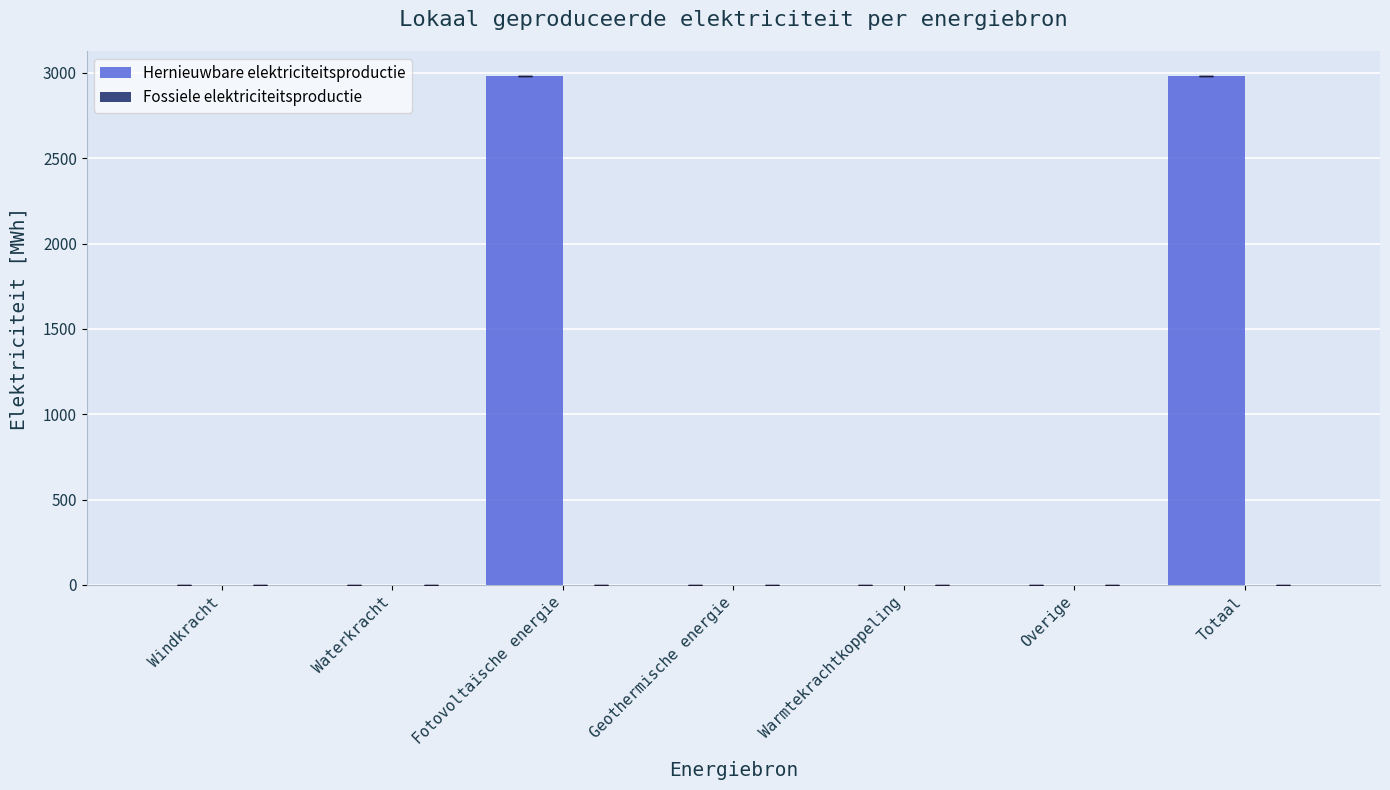

The chart shows a value of 2979.2 at Fotovoltaïsche energie. True or false?

True